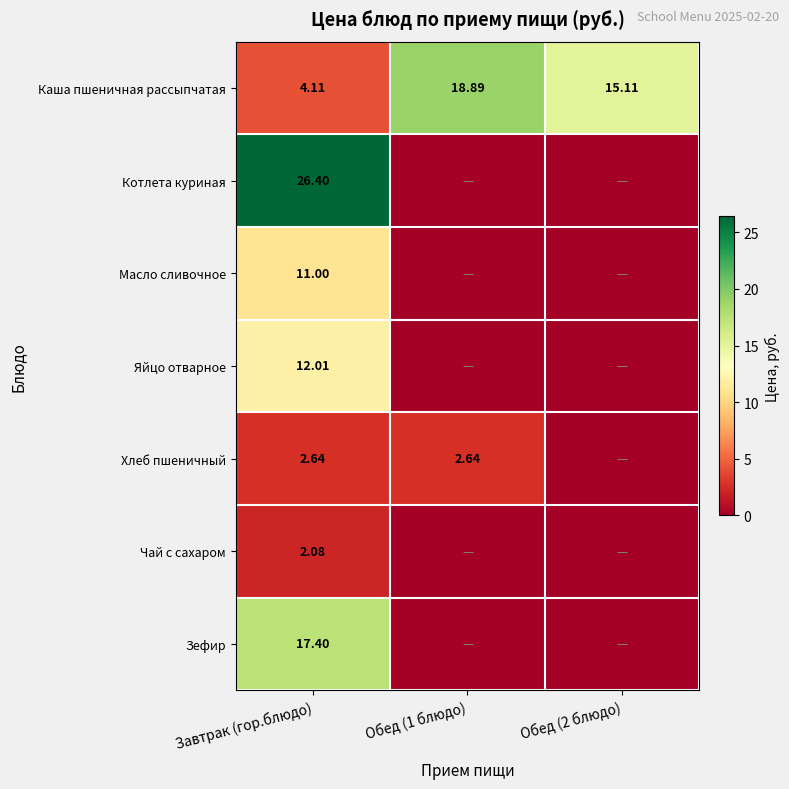

Where does the Каша пшеничная рассыпчатая series first go above 15?

Обед (1 блюдо)